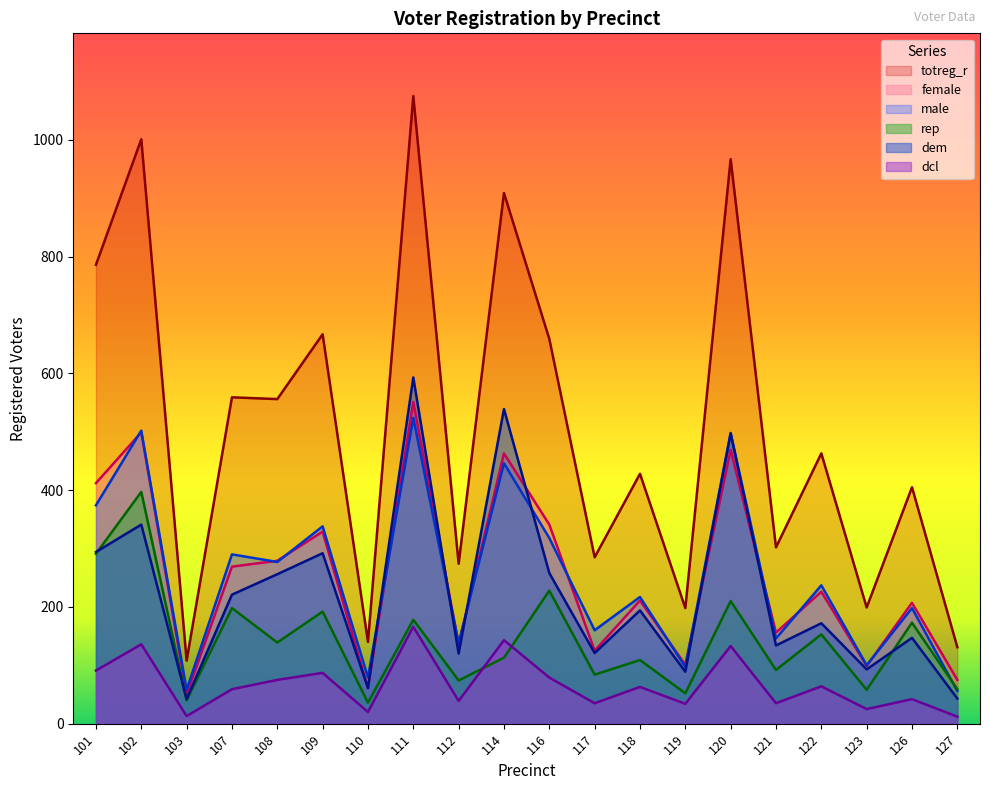

True or false: totreg_r and female cross at least once.

False